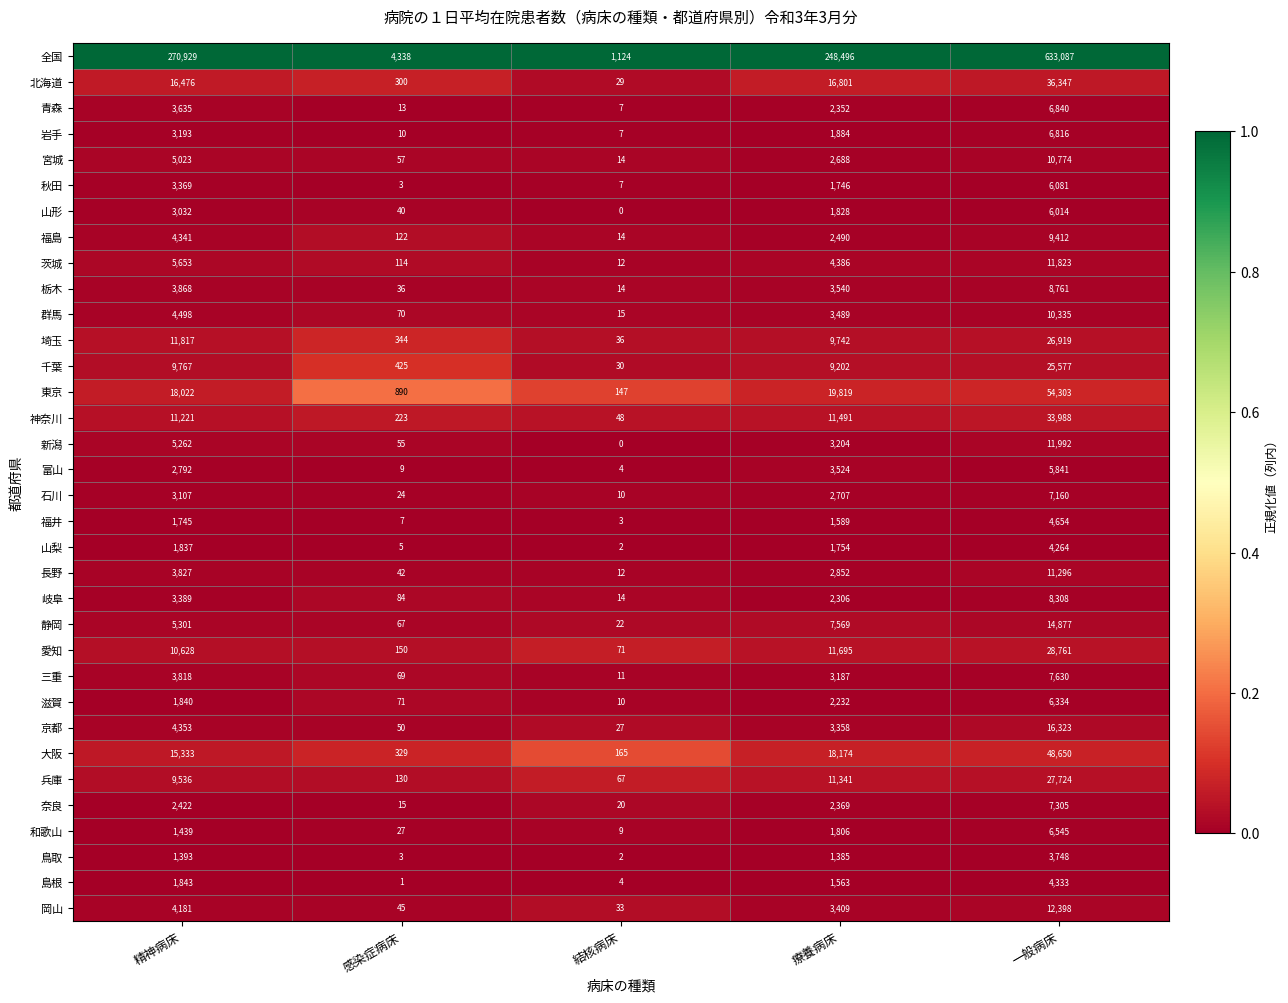

At 一般病床, list the series in order from largest to smallest.

全国, 東京, 大阪, 北海道, 神奈川, 愛知, 兵庫, 埼玉, 千葉, 京都, 静岡, 岡山, 新潟, 茨城, 長野, 宮城, 群馬, 福島, 栃木, 岐阜, 三重, 奈良, 石川, 青森, 岩手, 和歌山, 滋賀, 秋田, 山形, 富山, 福井, 島根, 山梨, 鳥取